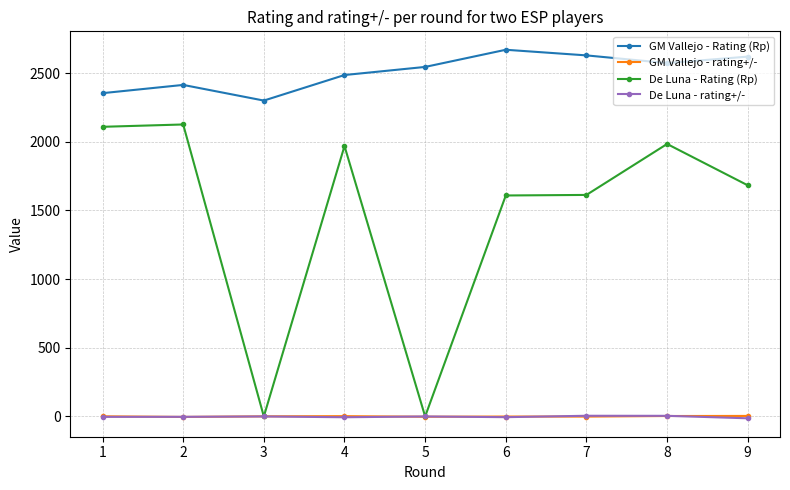

Which series has the largest total across all categories?

GM Vallejo - Rating (Rp)